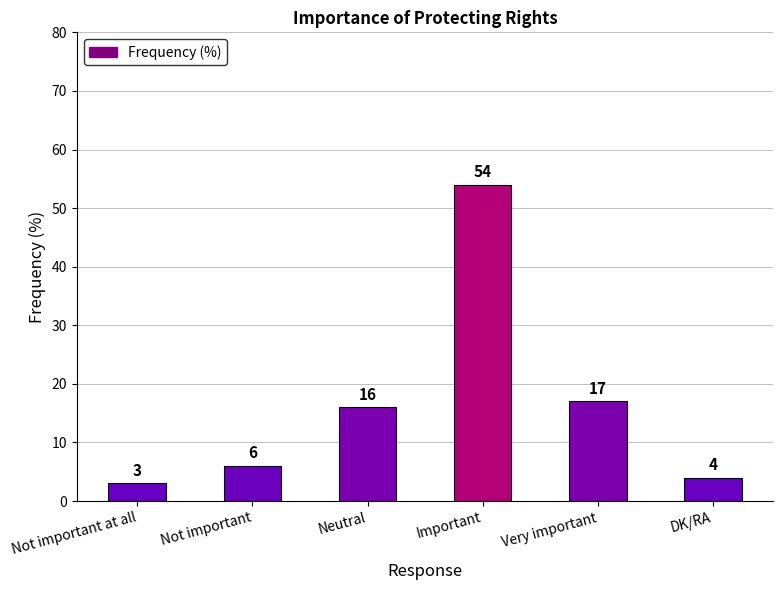

List the labels in order of value, smallest first.

Not important at all, DK/RA, Not important, Neutral, Very important, Important